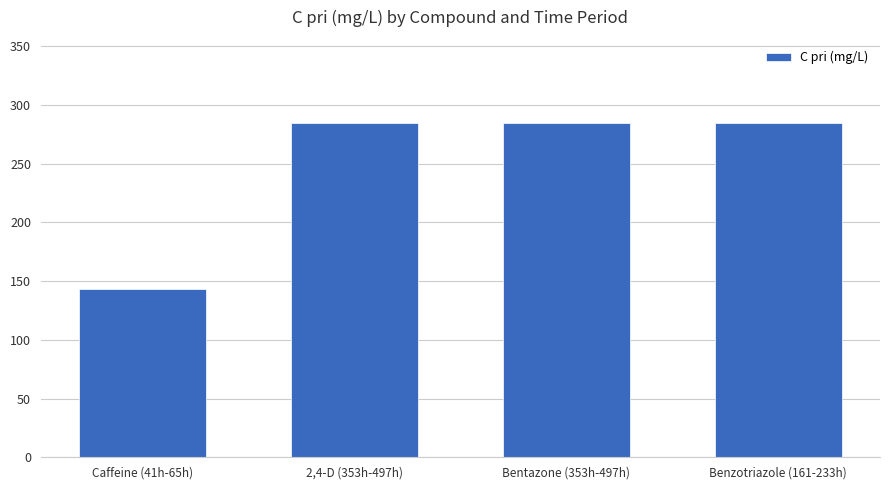

Read the value at Caffeine (41h-65h).

143.2